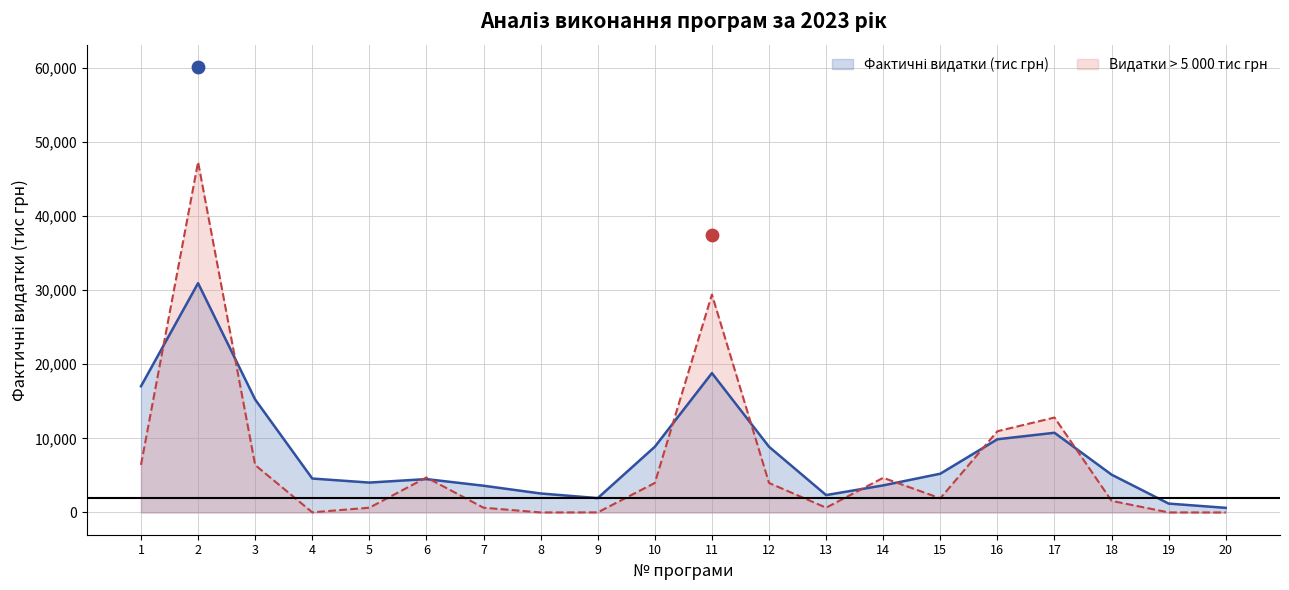

Which has a higher value, 17 or 10?

17